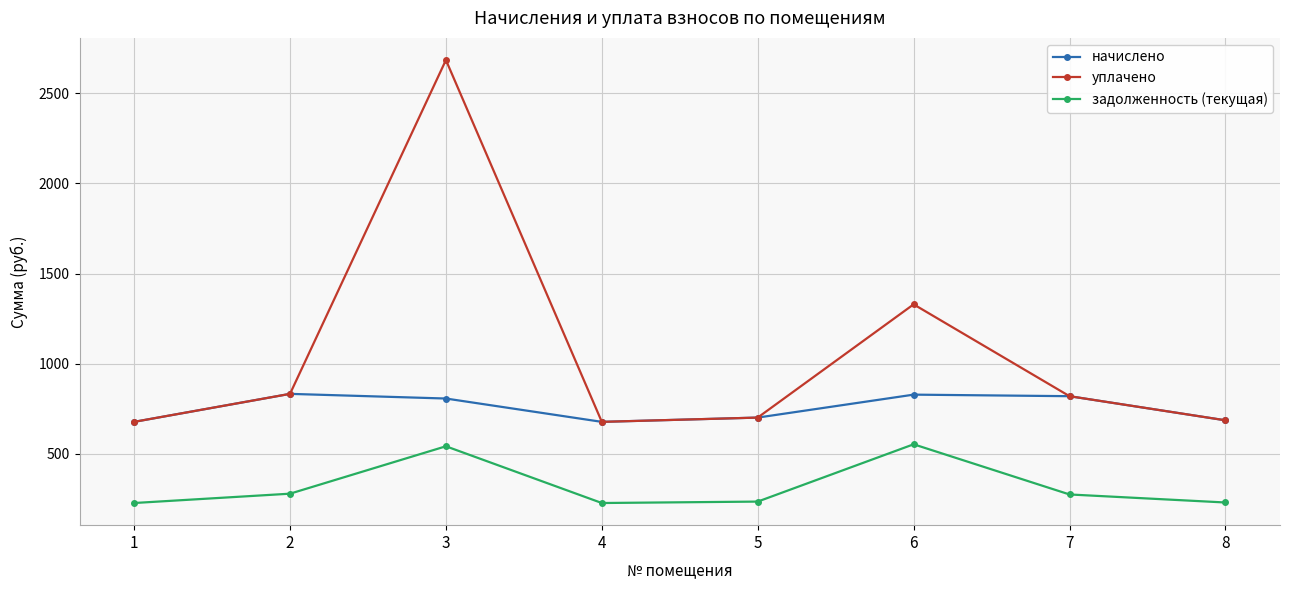

Which series has the largest total across all categories?

уплачено